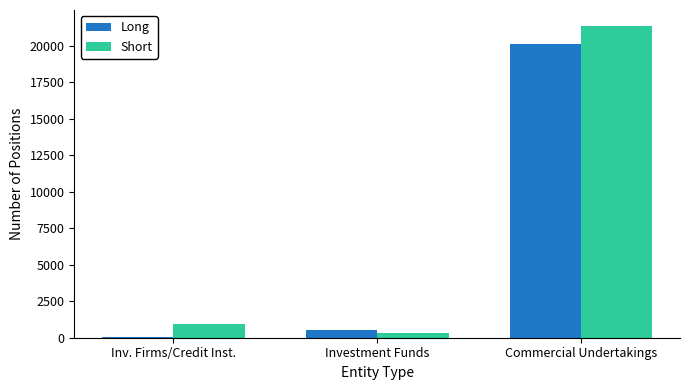

What is the sum of all Long values?

20645